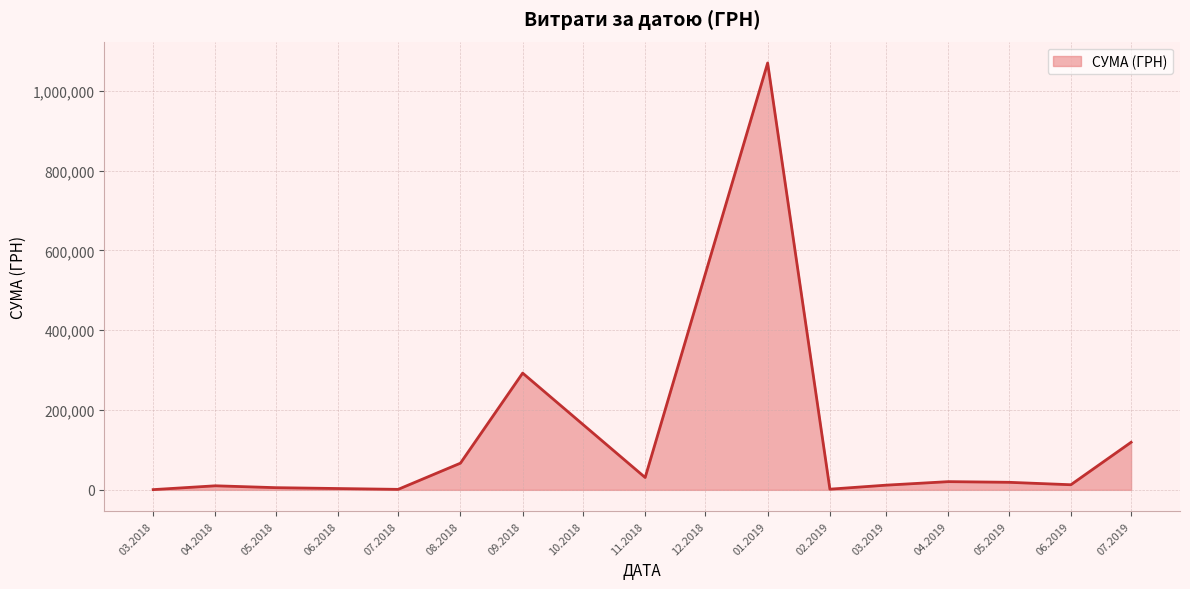

What is the difference between the maximum and minimum values?

1068856.0